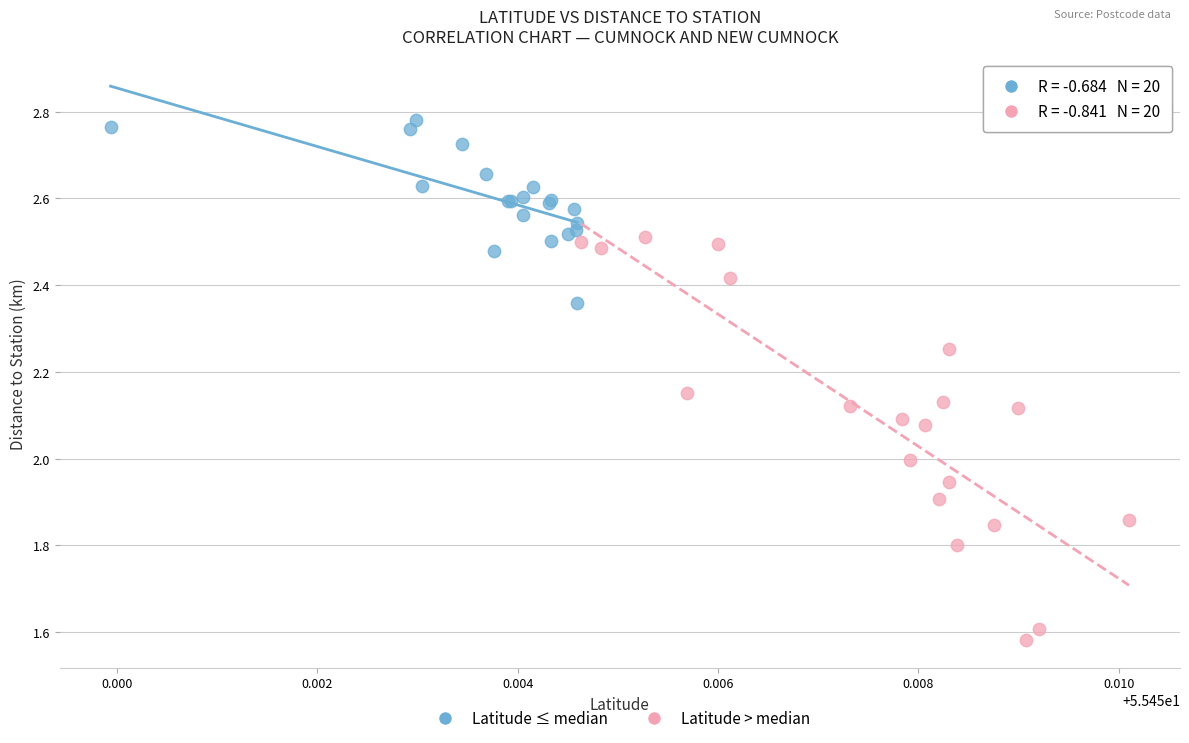

Which series has the largest Y range (max minus min)?

Latitude > median